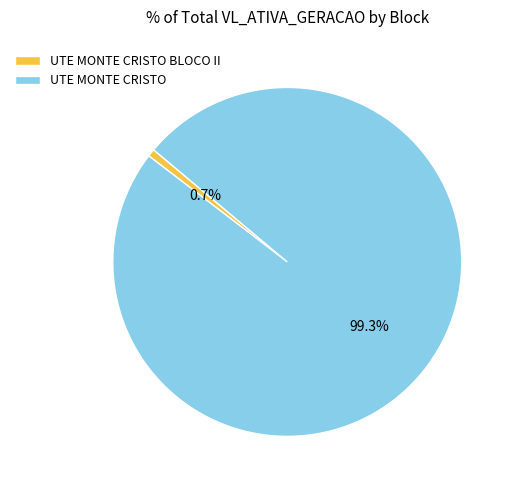

Which category accounts for the majority?

UTE MONTE CRISTO